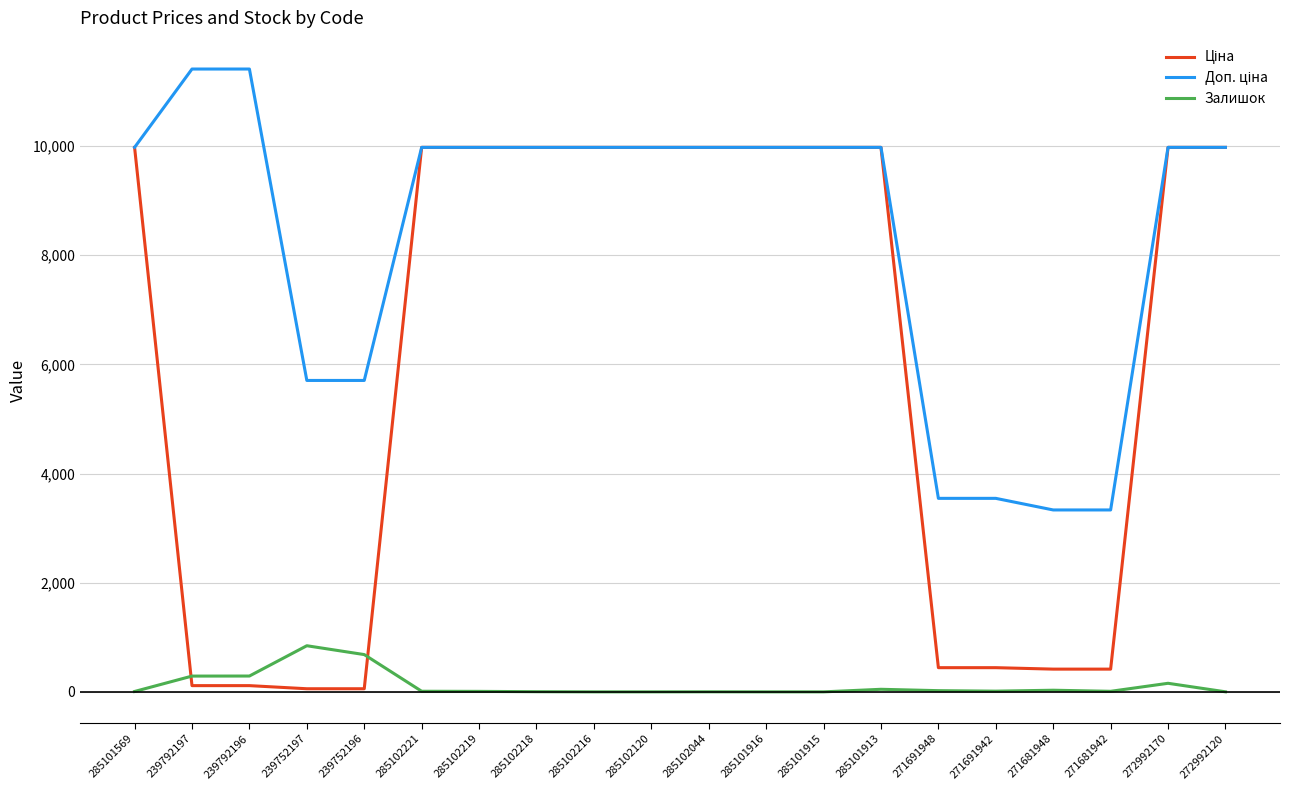

Is it true that Залишок equals 495.1 at 285102120?

False